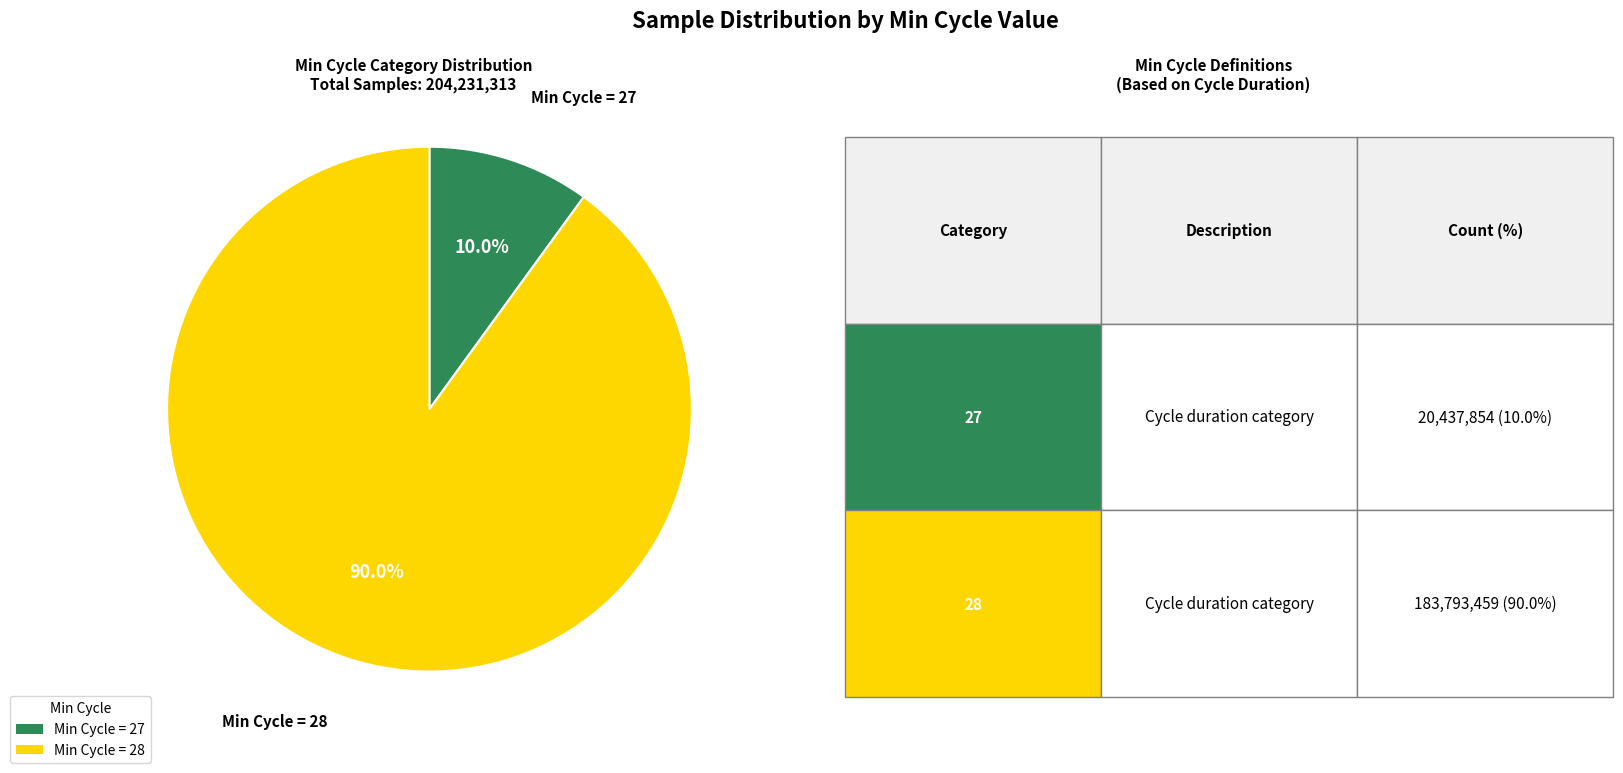

Combined, what portion of the pie is Min Cycle = 27 and Min Cycle = 28?

100.0%